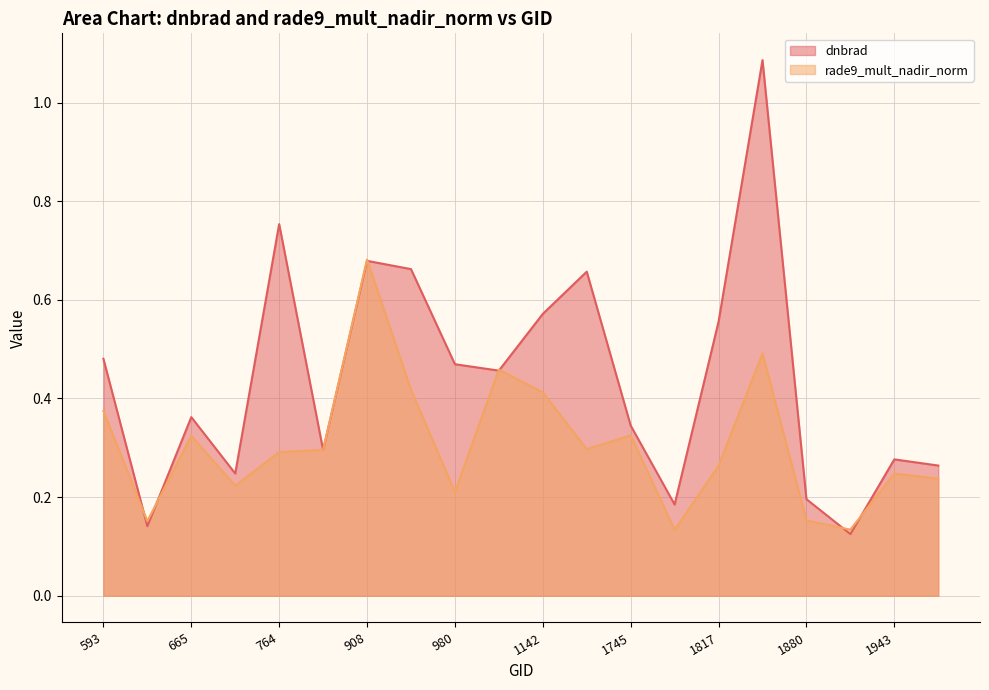

Is it true that dnbrad equals 1.1 at 764?

False